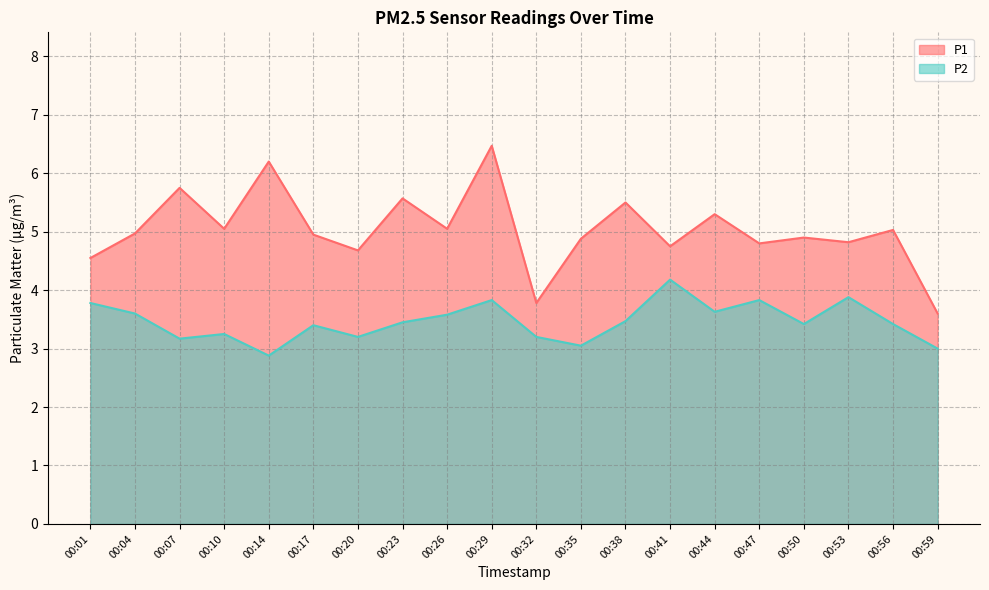

What is the difference between the second highest and second lowest values in the P1 series?

2.4